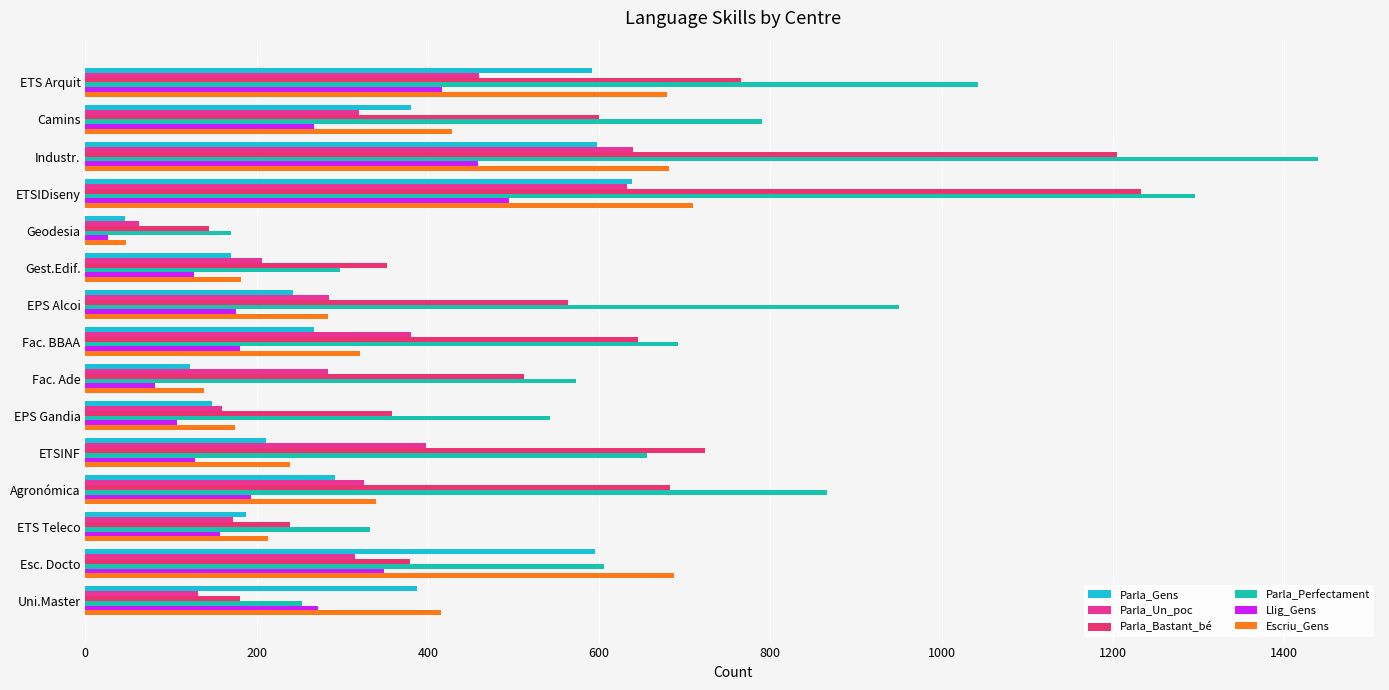

Which series has the largest total across all categories?

Parla_Perfectament